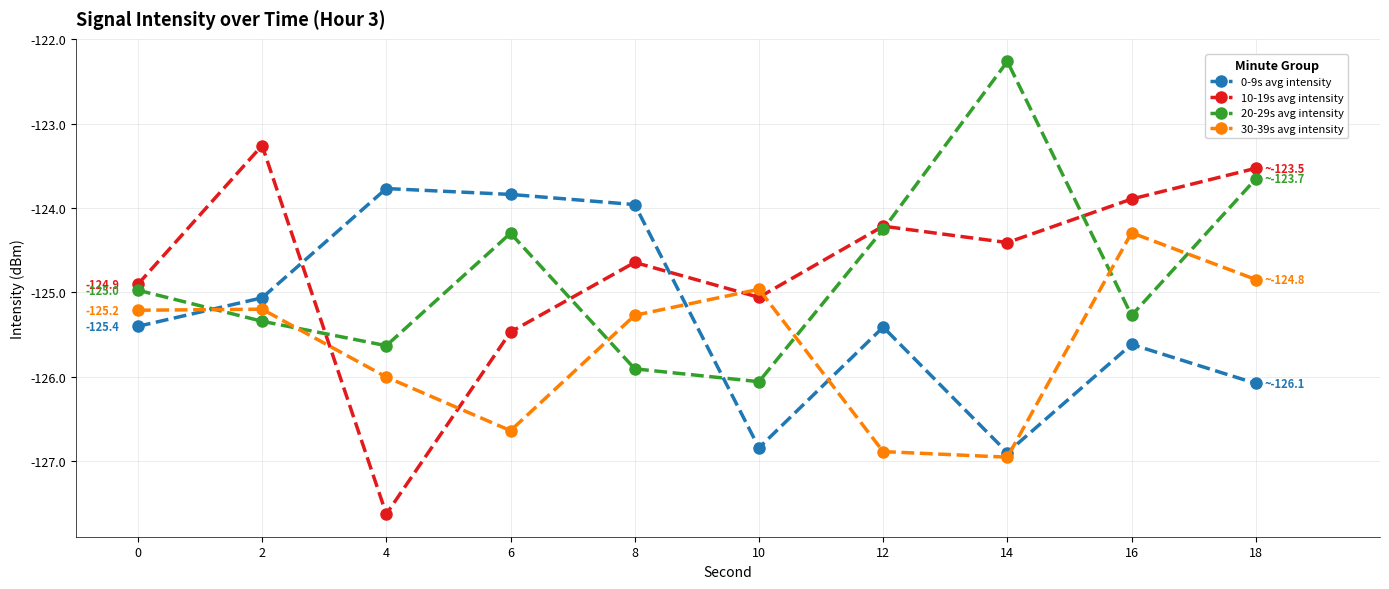

What is the smallest value displayed?

-127.6